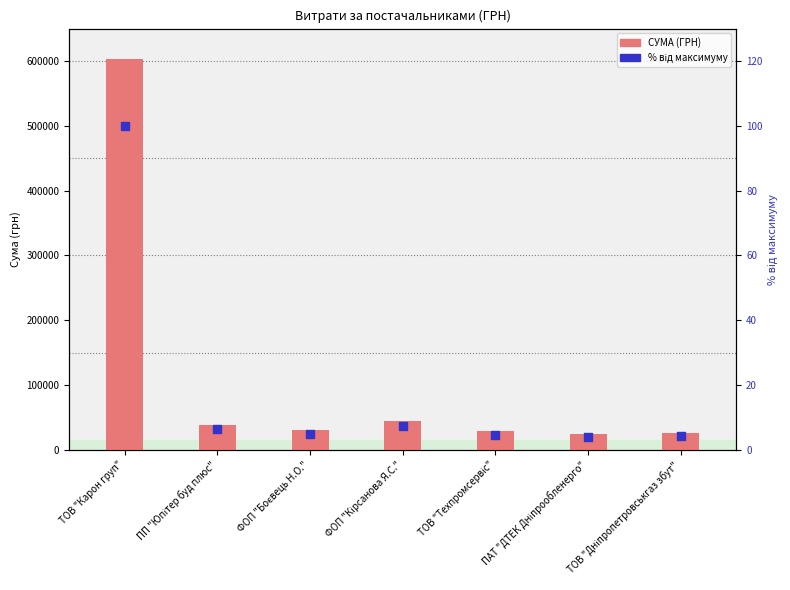

At how many categories does at least one series exceed 66438?

1